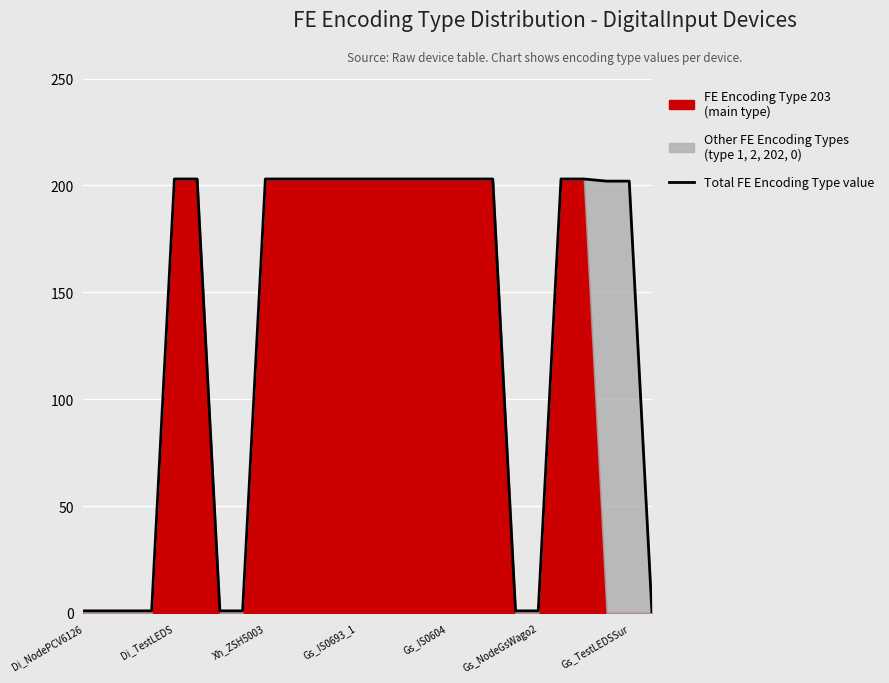

Reading right to left, what are all the values shown in this chart?

0	202	202	203	203	1	1	203	203	203	203	203	203	203	203	203	203	203	1	1	203	203	1	1	1	1